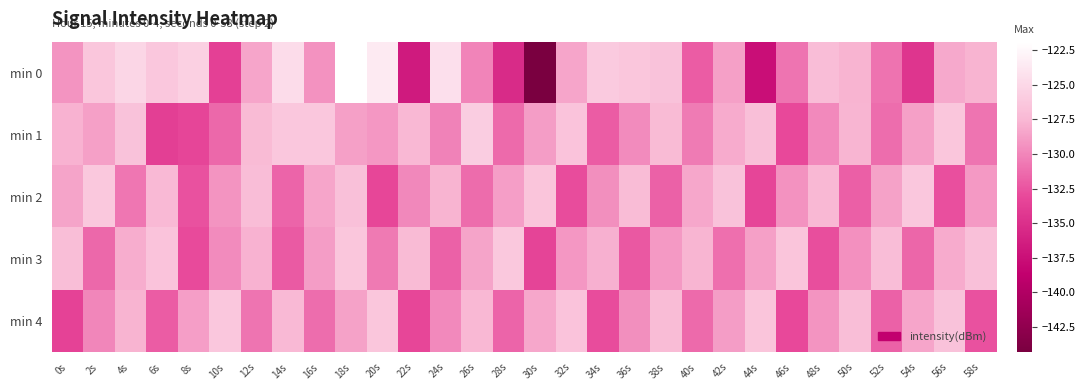

At how many categories does at least one series exceed -134?

30